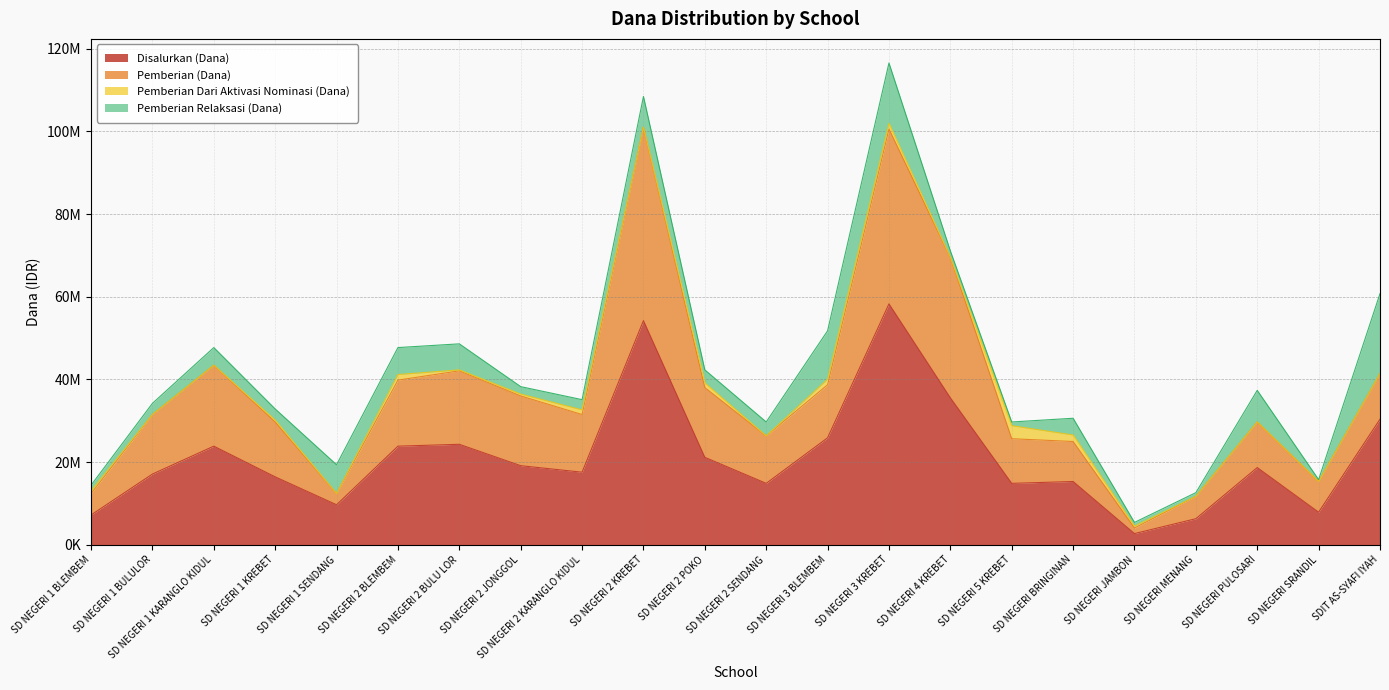

What are all the series names shown in the legend?

Disalurkan (Dana), Pemberian (Dana), Pemberian Dari Aktivasi Nominasi (Dana), Pemberian Relaksasi (Dana)